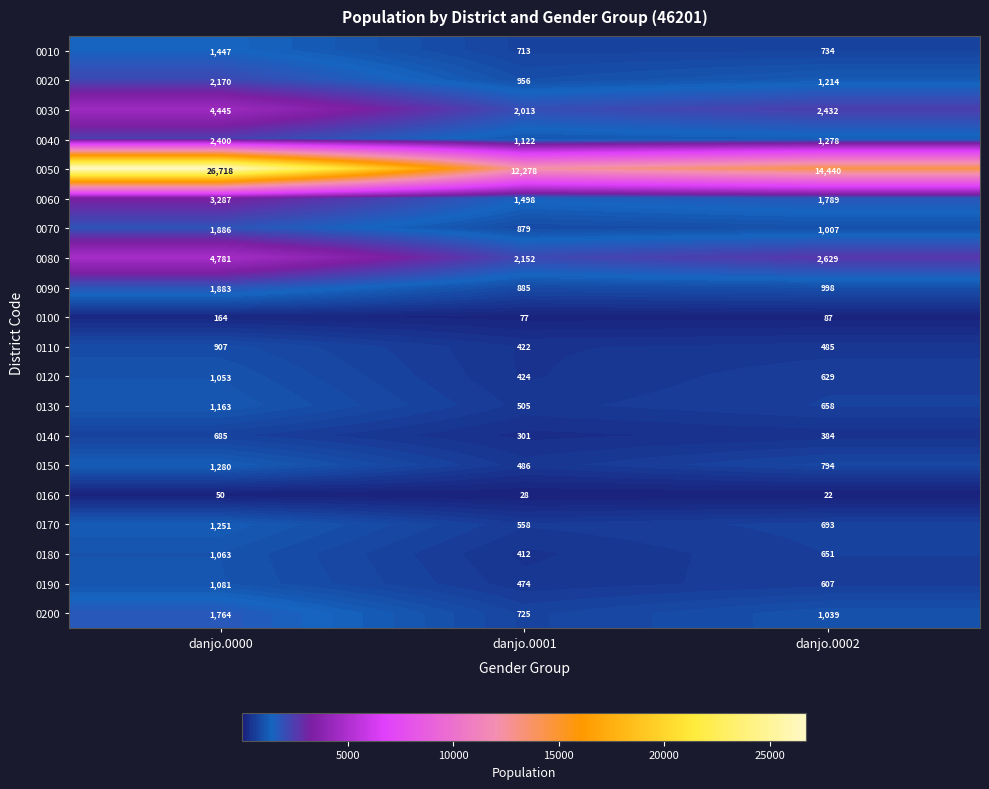

List the series in order of their peak value, highest first.

0050, 0080, 0030, 0060, 0040, 0020, 0070, 0090, 0200, 0010, 0150, 0170, 0130, 0190, 0180, 0120, 0110, 0140, 0100, 0160